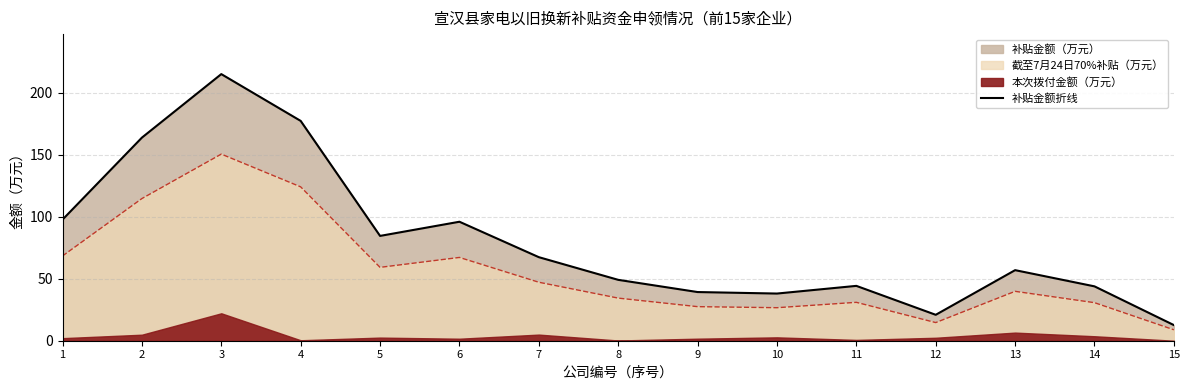

Which has a higher value, 2 or 15?

2